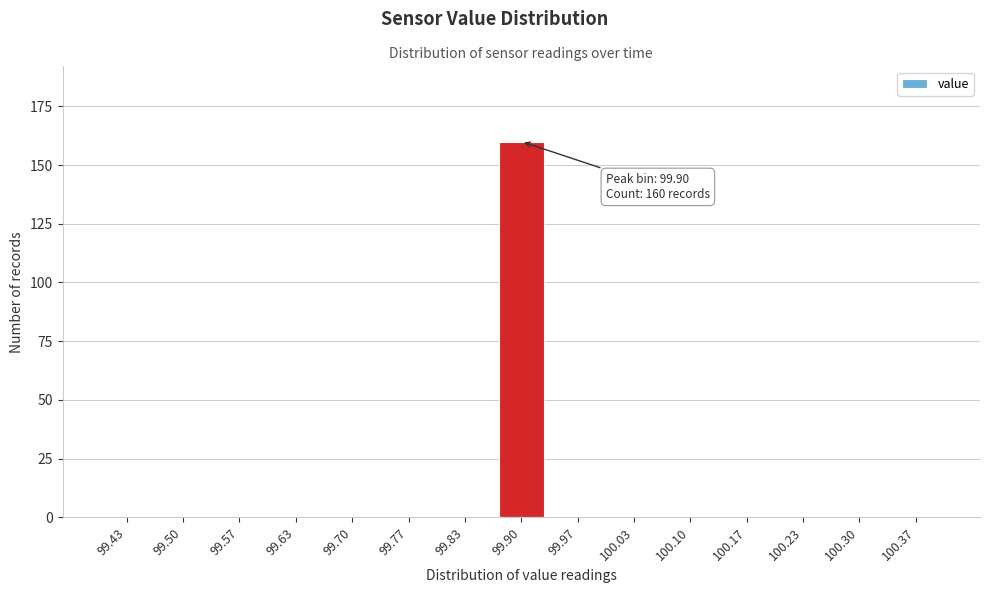

Reading left to right, transcribe all the data shown in this chart.

99.43=0	99.50=0	99.57=0	99.63=0	99.70=0	99.77=0	99.83=0	99.90=160	99.97=0	100.03=0	100.10=0	100.17=0	100.23=0	100.30=0	100.37=0